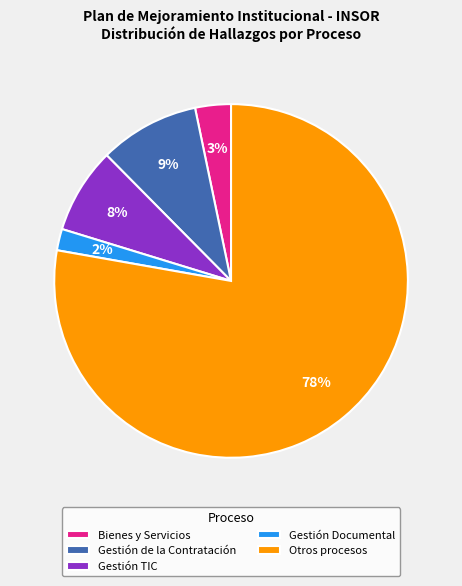

The Gestión TIC slice represents 1% of the pie. True or false?

False